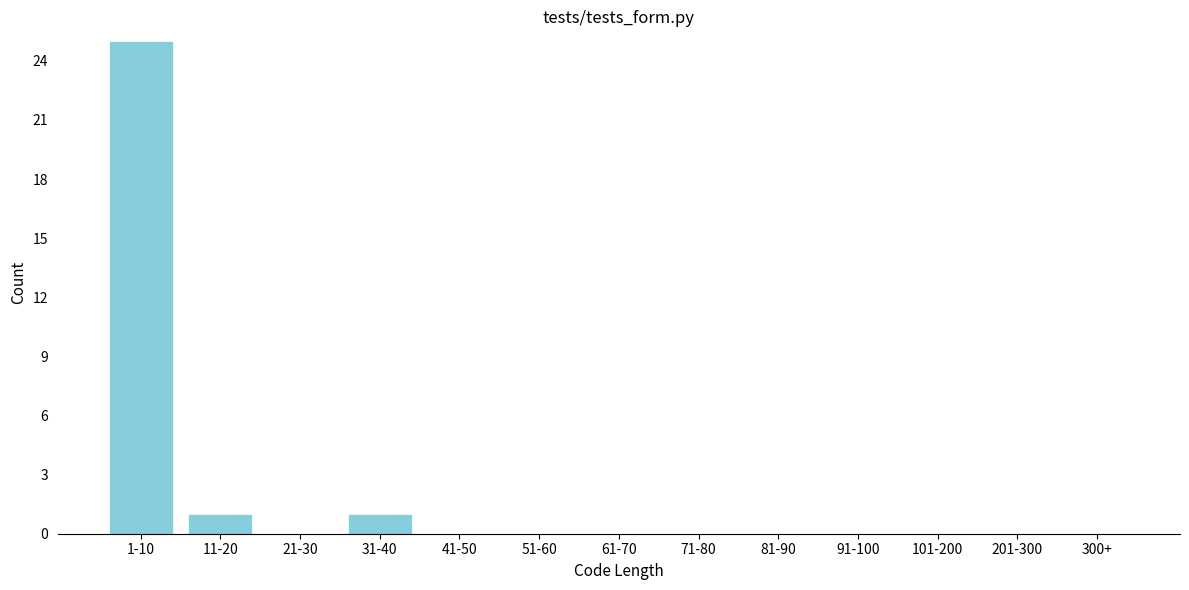

Reading left to right, extract all data points from this chart.

1-10=25	11-20=1	21-30=0	31-40=1	41-50=0	51-60=0	61-70=0	71-80=0	81-90=0	91-100=0	101-200=0	201-300=0	300+=0